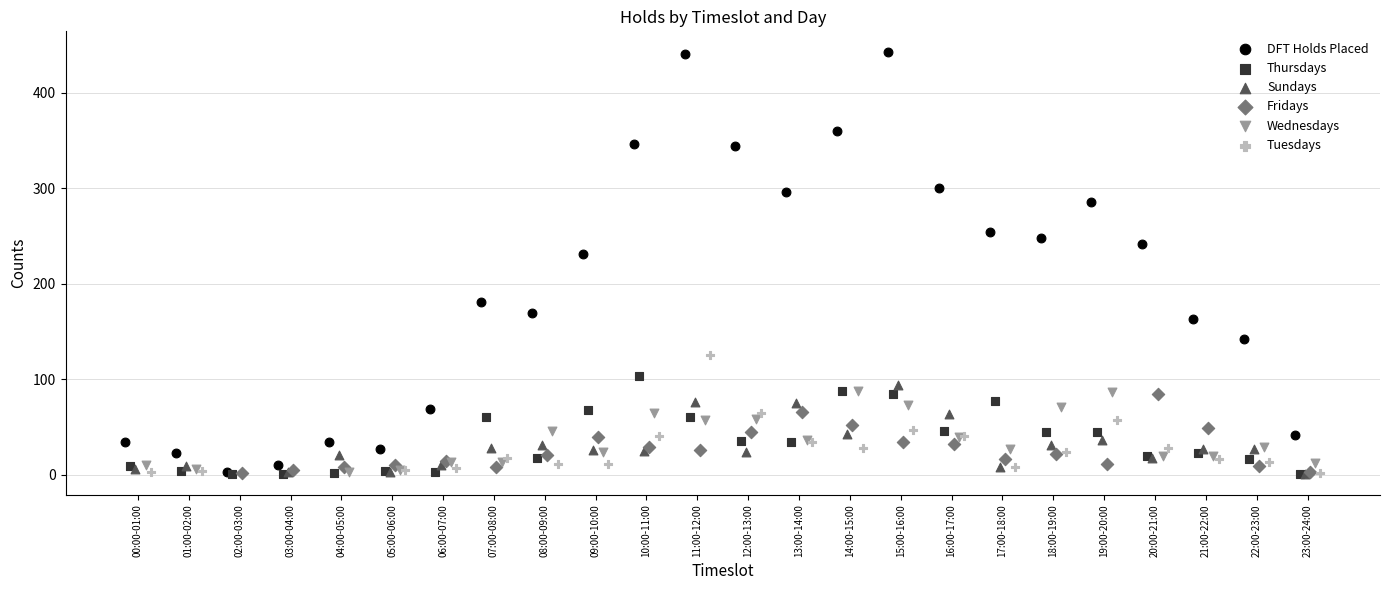

At which category is the sum across all series the highest?

11:00-12:00